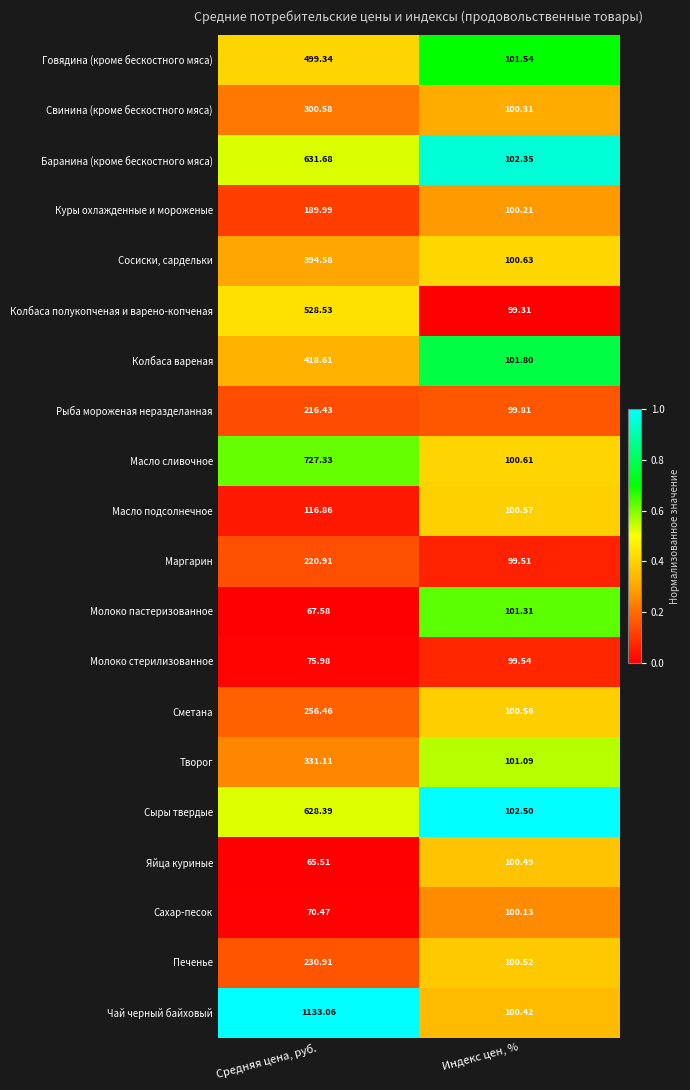

At which label is Масло сливочное closest to 413?

Индекс цен, %